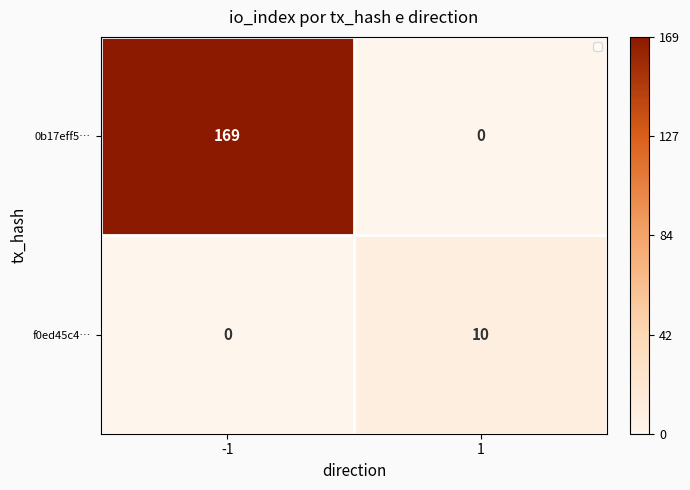

Rank the series by their maximum value, from lowest to highest.

f0ed45c4…, 0b17eff5…